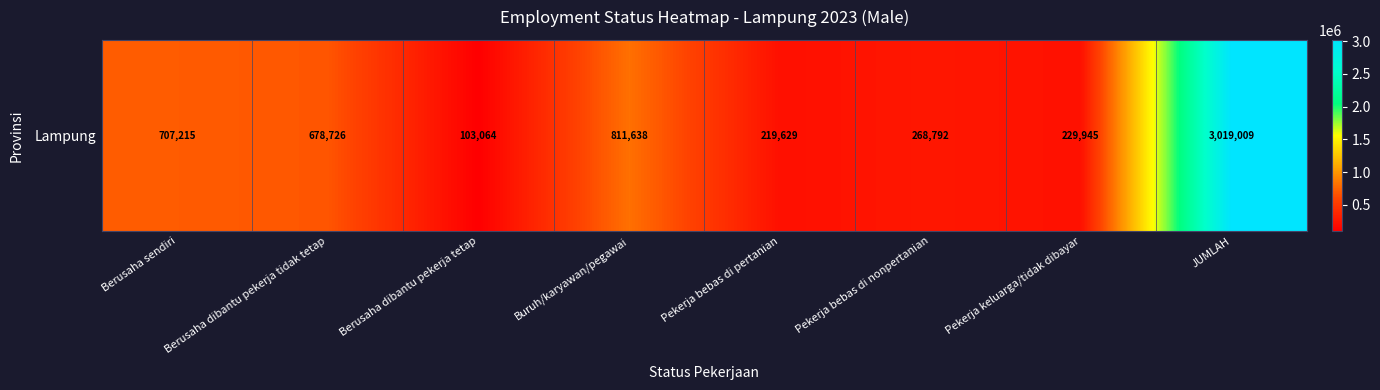

Is it true that the value at Pekerja keluarga/tidak dibayar is 229945?

True